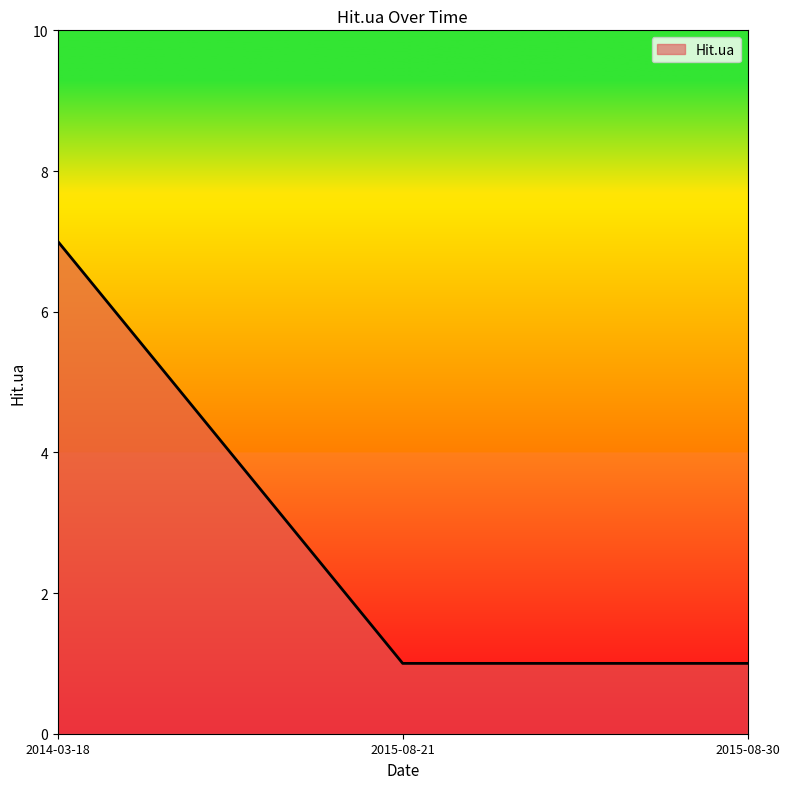

The chart shows a value of 7 at 2014-03-18. True or false?

True